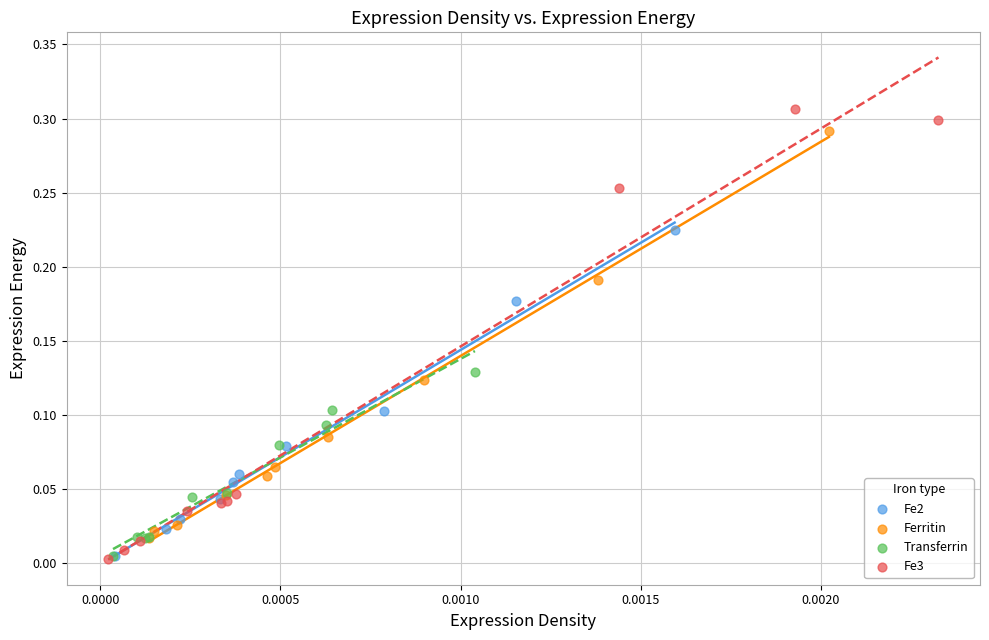

Which series has the widest spread of Y values?

Fe3